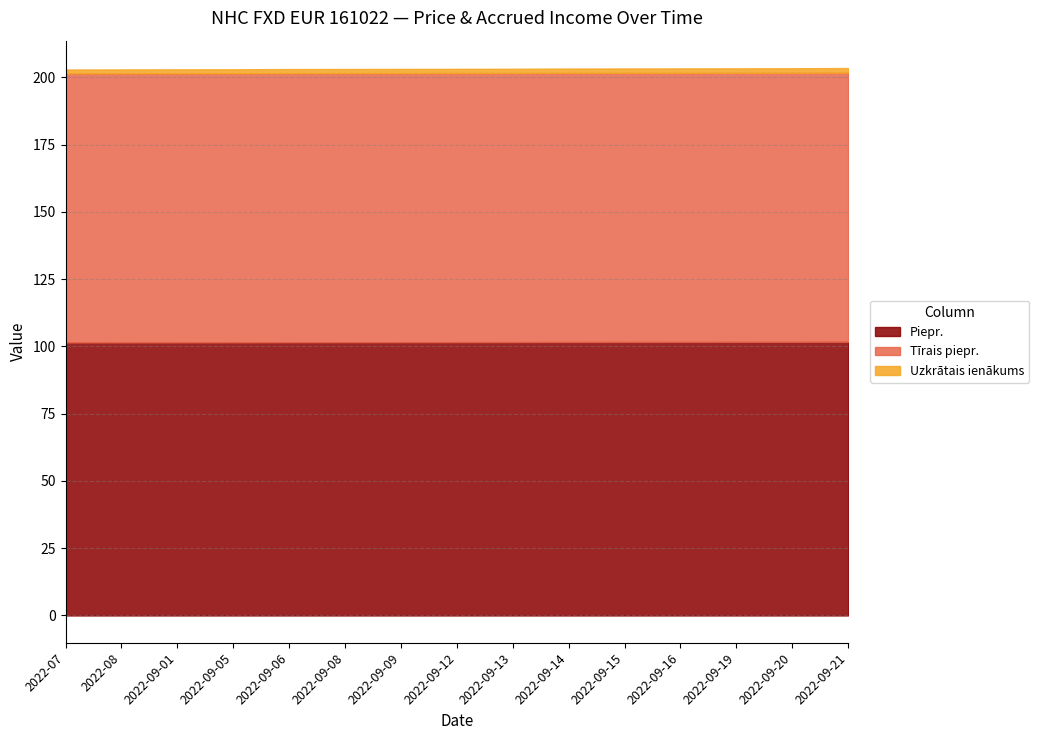

True or false: Piepr. and Uzkrātais ienākums intersect in this chart.

False